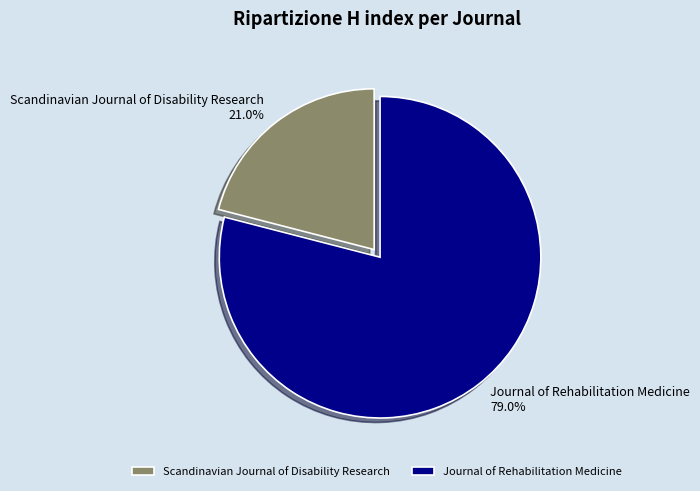

To the nearest percent, what is the average slice percentage?

50%